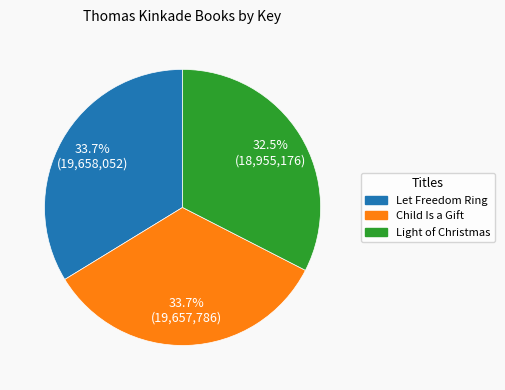

To the nearest percent, what is the average slice percentage?

33%